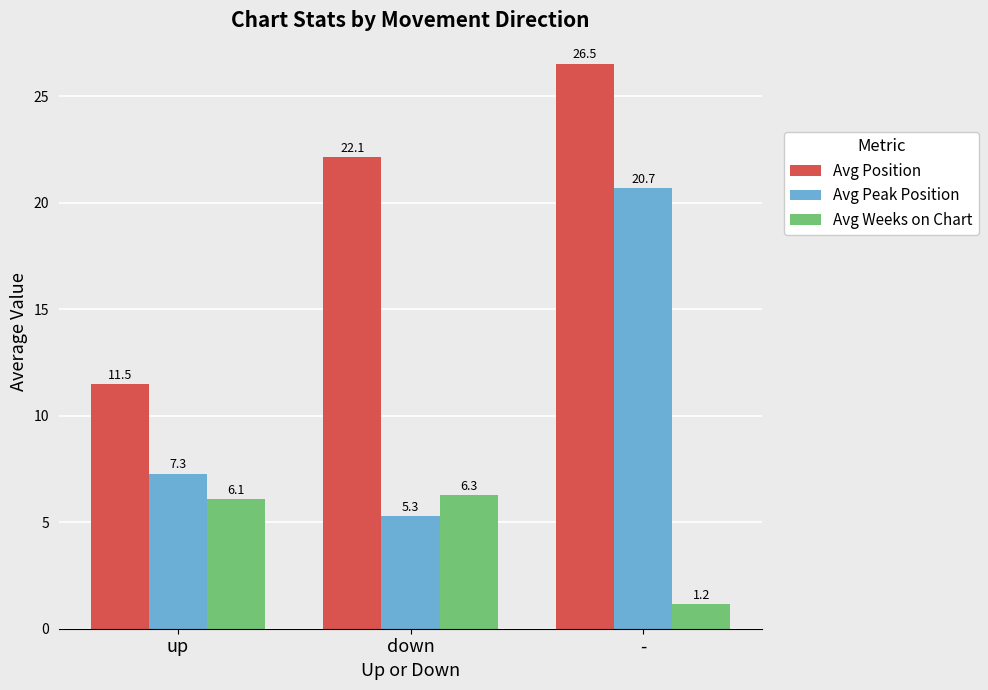

How many groups of bars are there?

3